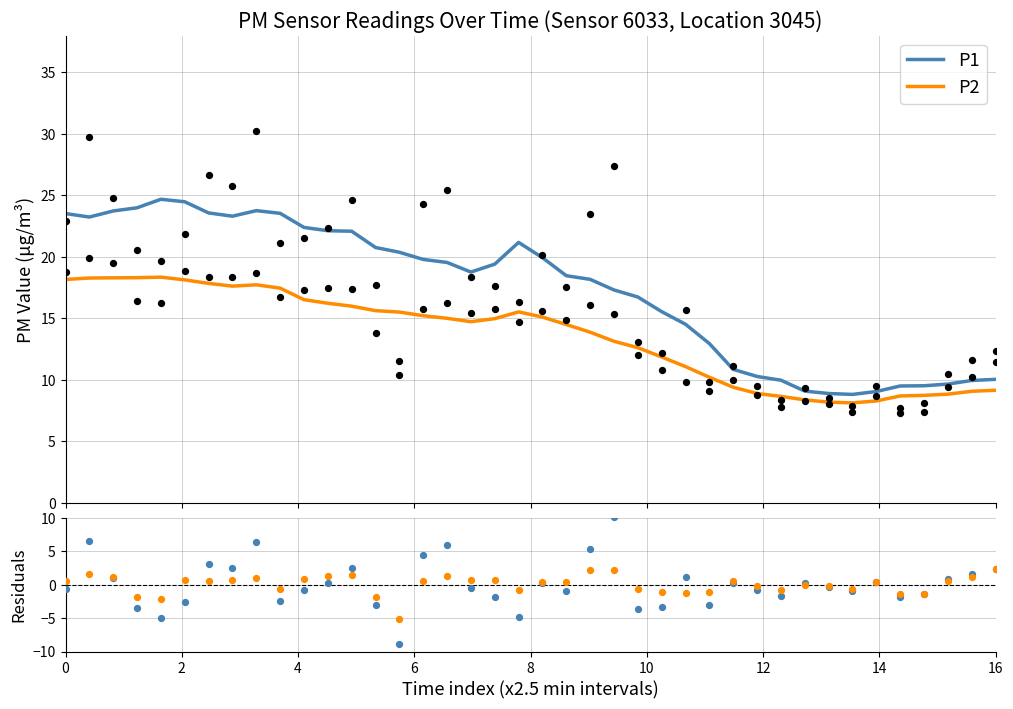

Which series reaches the maximum Y coordinate?

P1